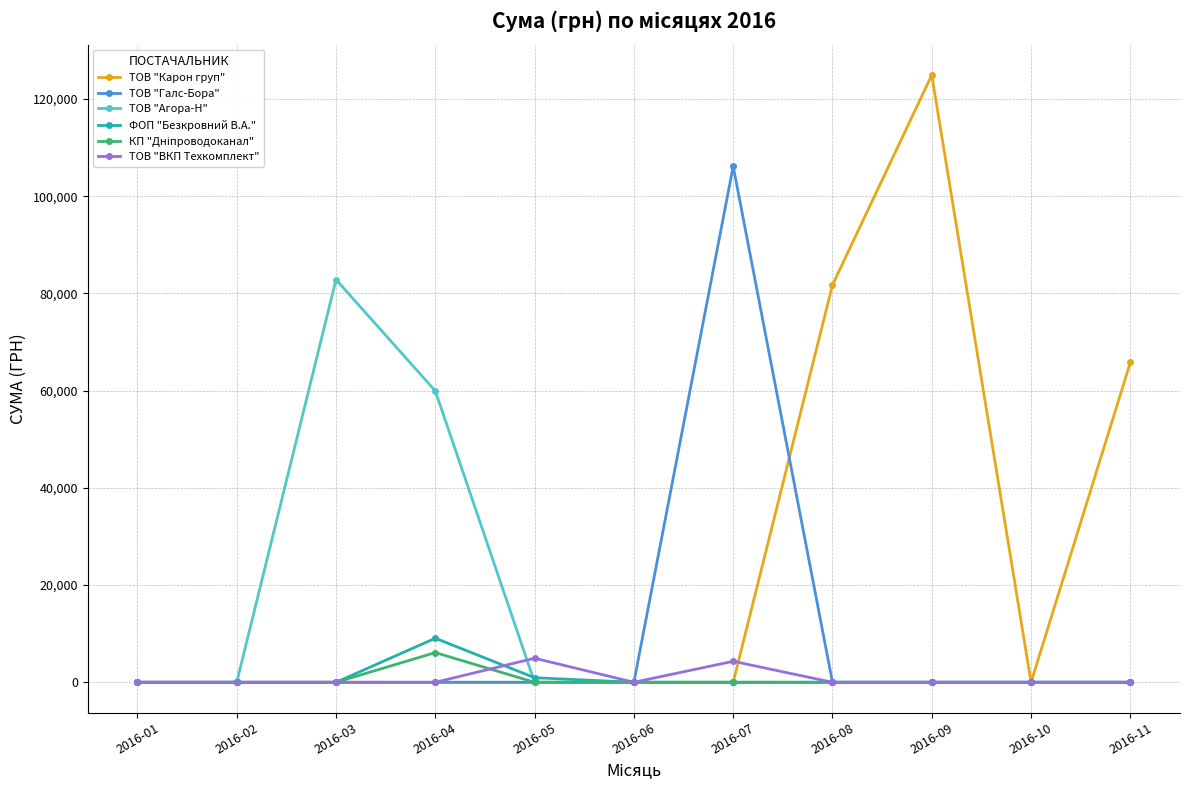

What is the total value across all series at 2016-04?

75104.6